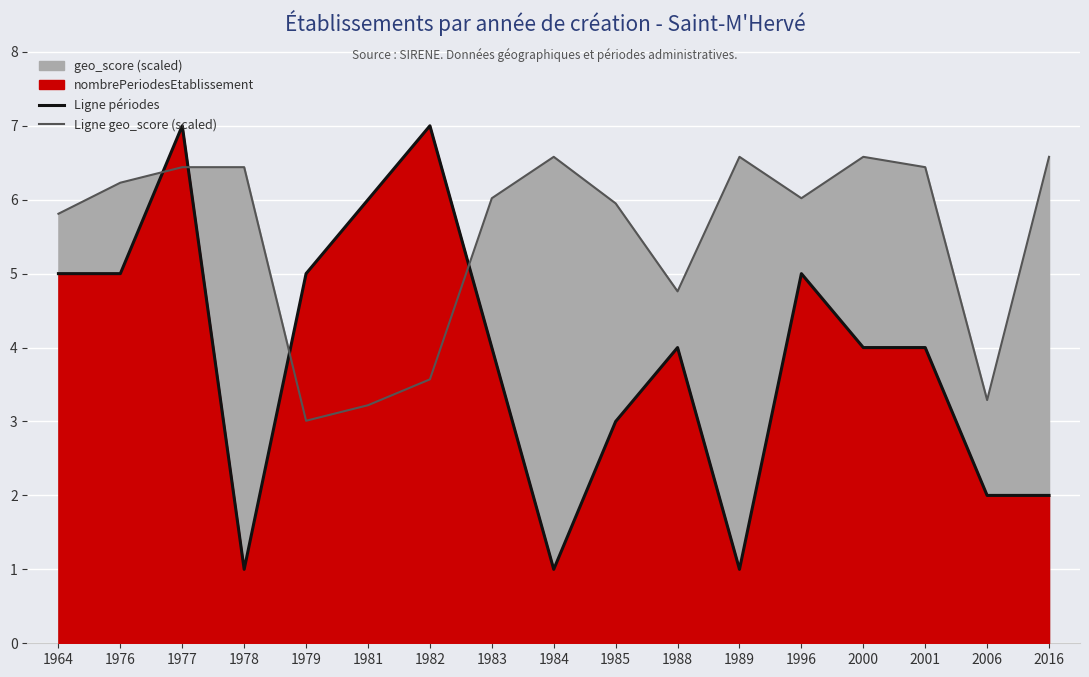

What is the total value across all series at 1996?

11.0